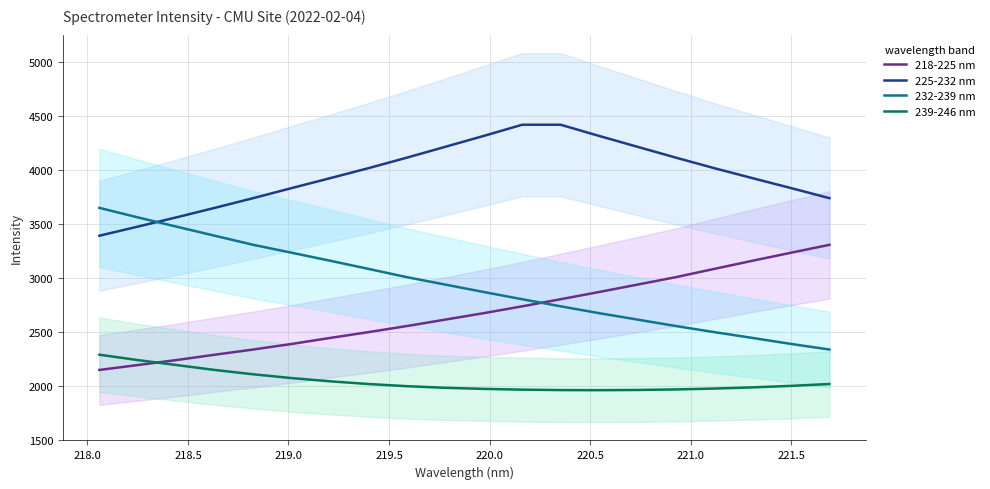

What are all the series names shown in the legend?

218-225 nm, 225-232 nm, 232-239 nm, 239-246 nm